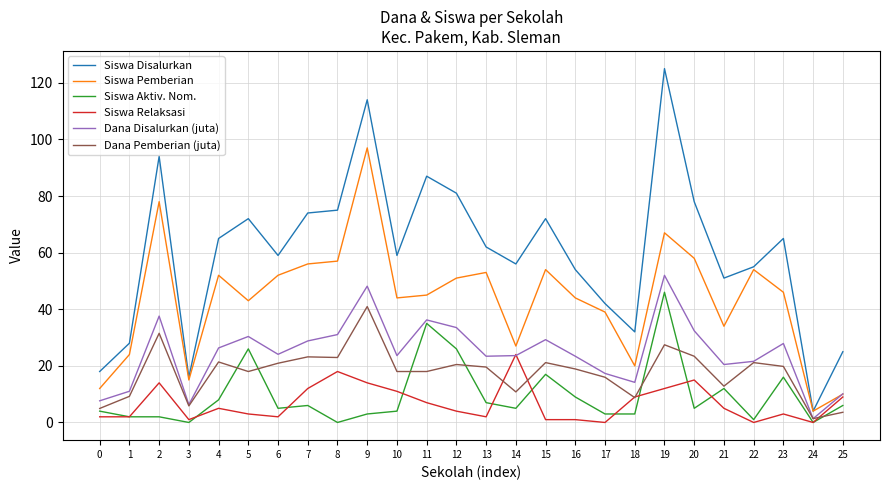

Rank the series at 10 from highest to lowest value.

Siswa Disalurkan, Siswa Pemberian, Dana Disalurkan (juta), Dana Pemberian (juta), Siswa Relaksasi, Siswa Aktiv. Nom.